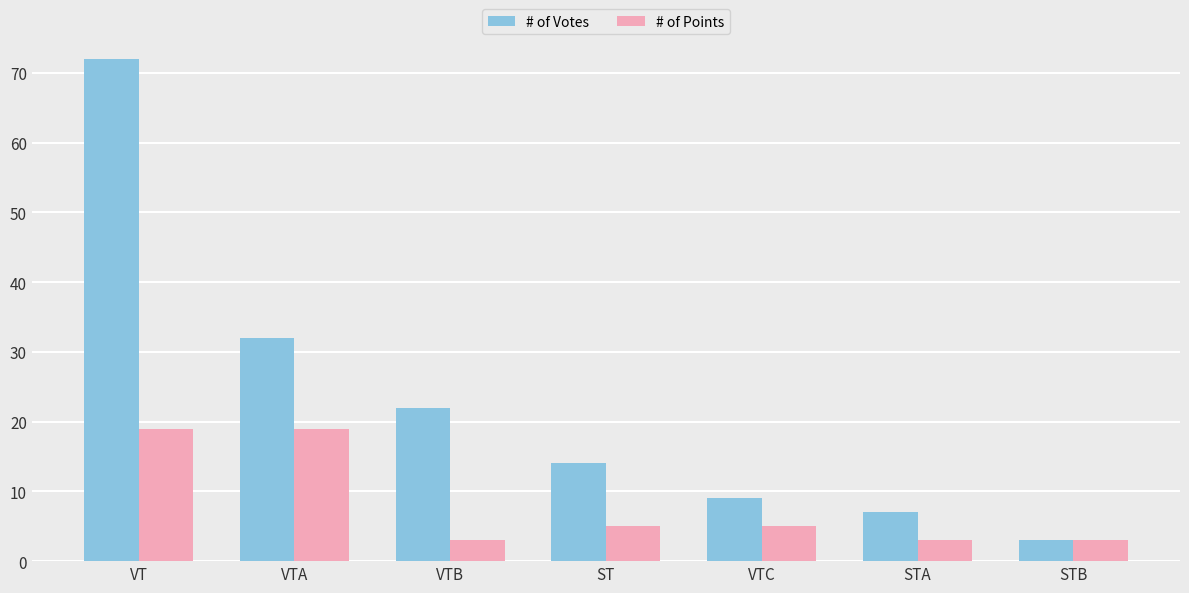

Rank the series by their maximum value, from lowest to highest.

# of Points, # of Votes